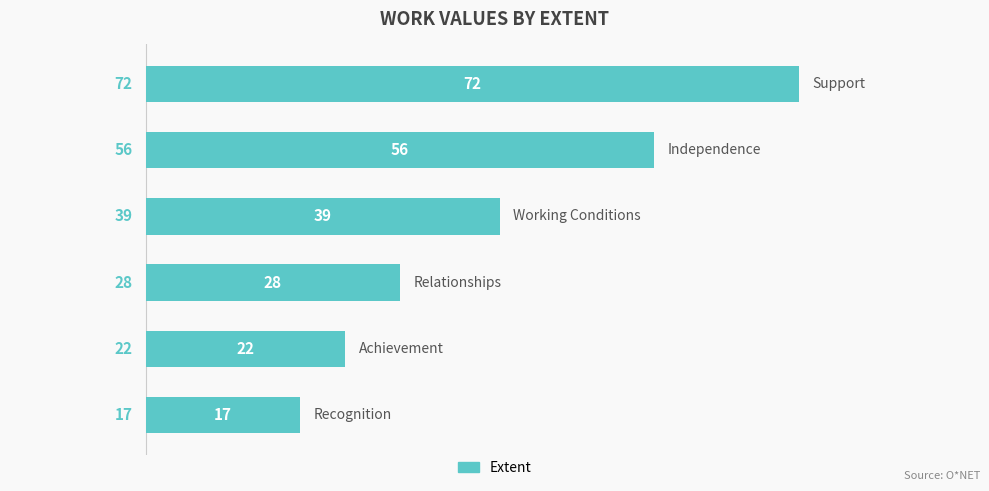

What is the value of the 1st bar from the top?

72